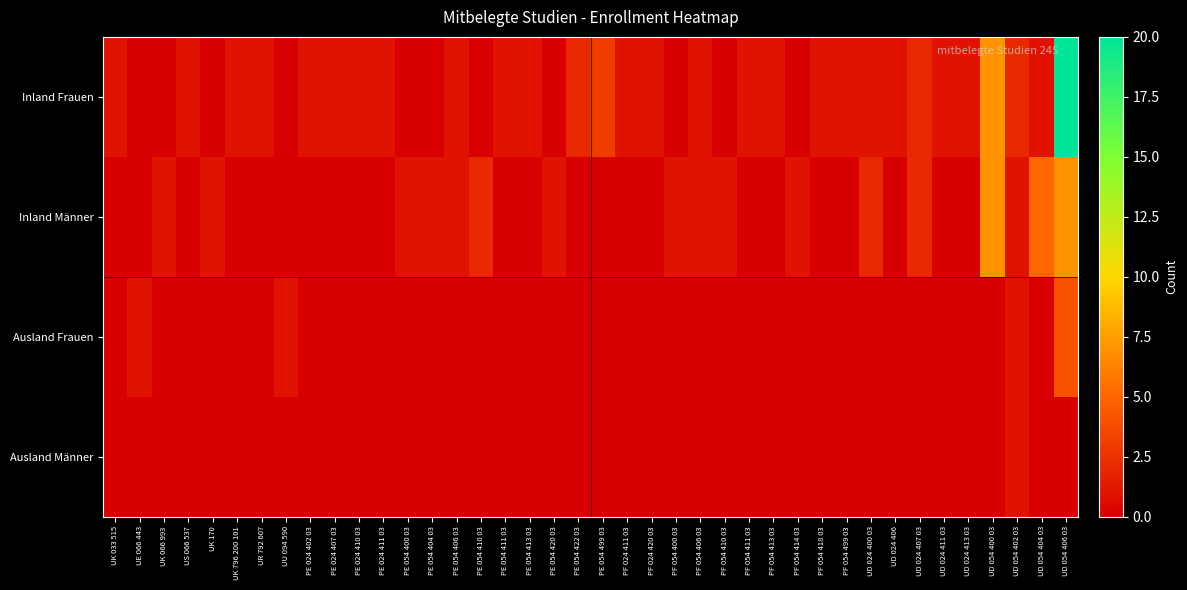

At how many categories does at least one series exceed 19?

1